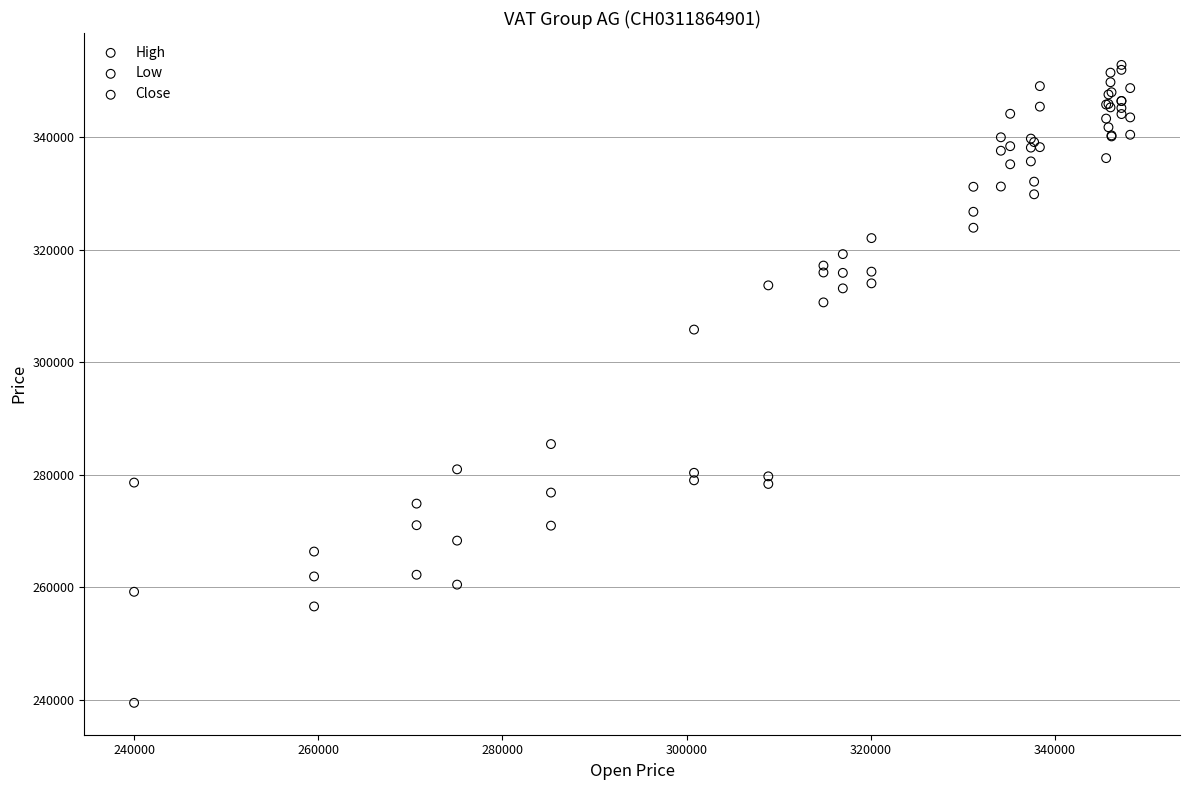

Which series has the widest spread of Y values?

Low